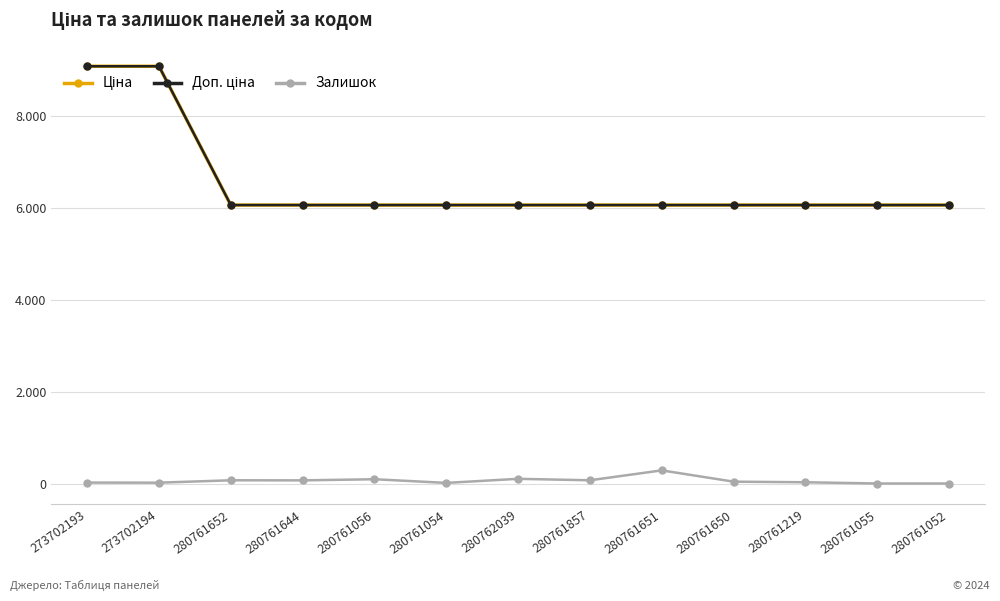

Does the chart have visible grid lines?

Yes